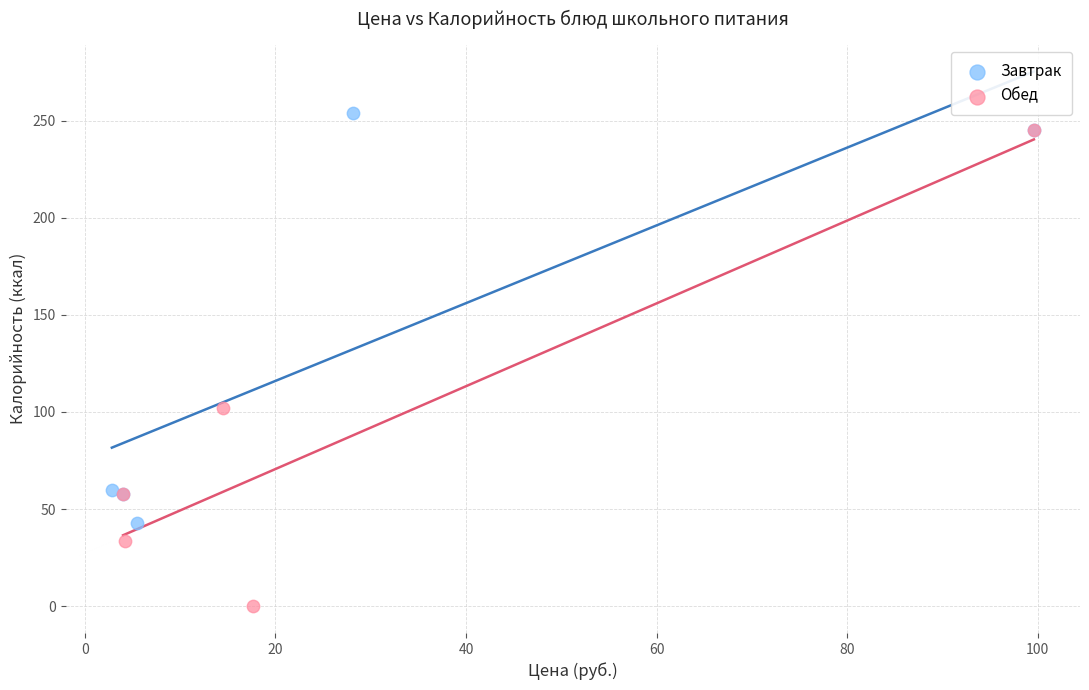

Which series has the largest Y range (max minus min)?

Обед